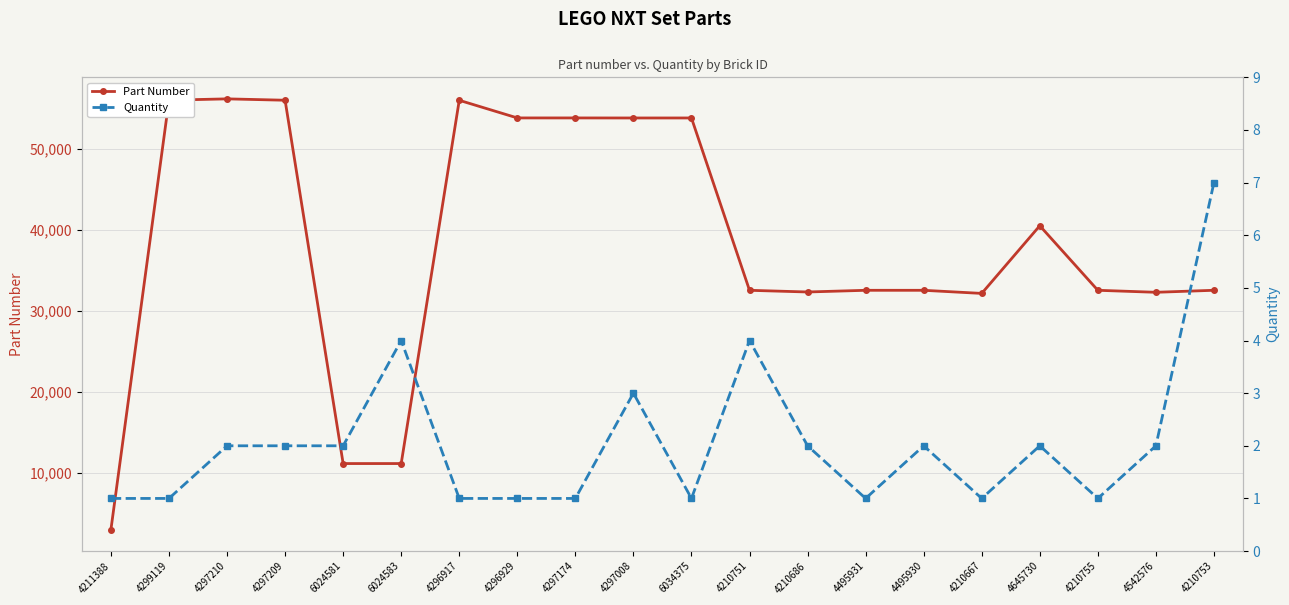

The Quantity series shows 7 at 6024583. True or false?

False